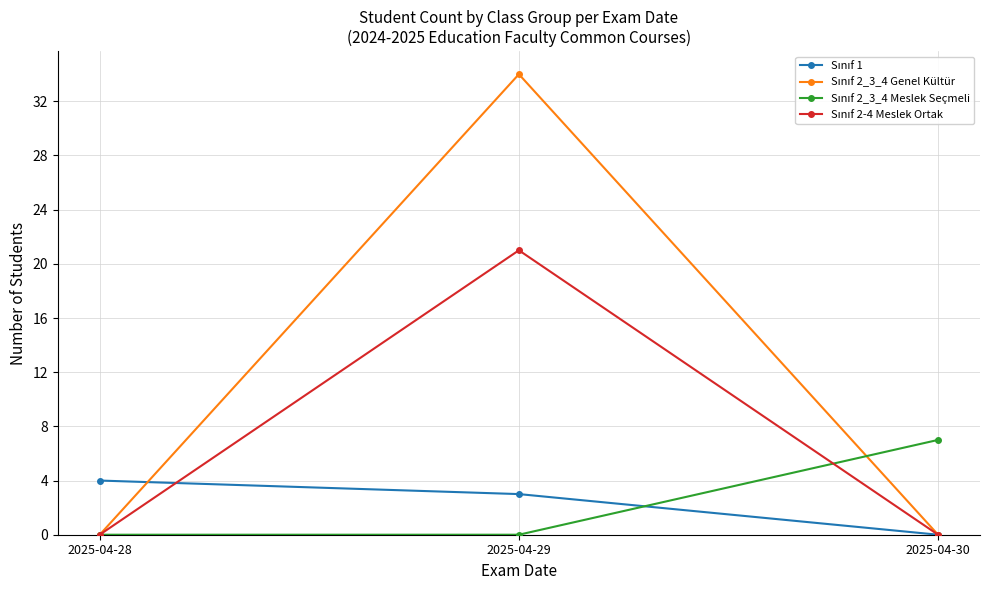

What is the greatest value displayed?

34